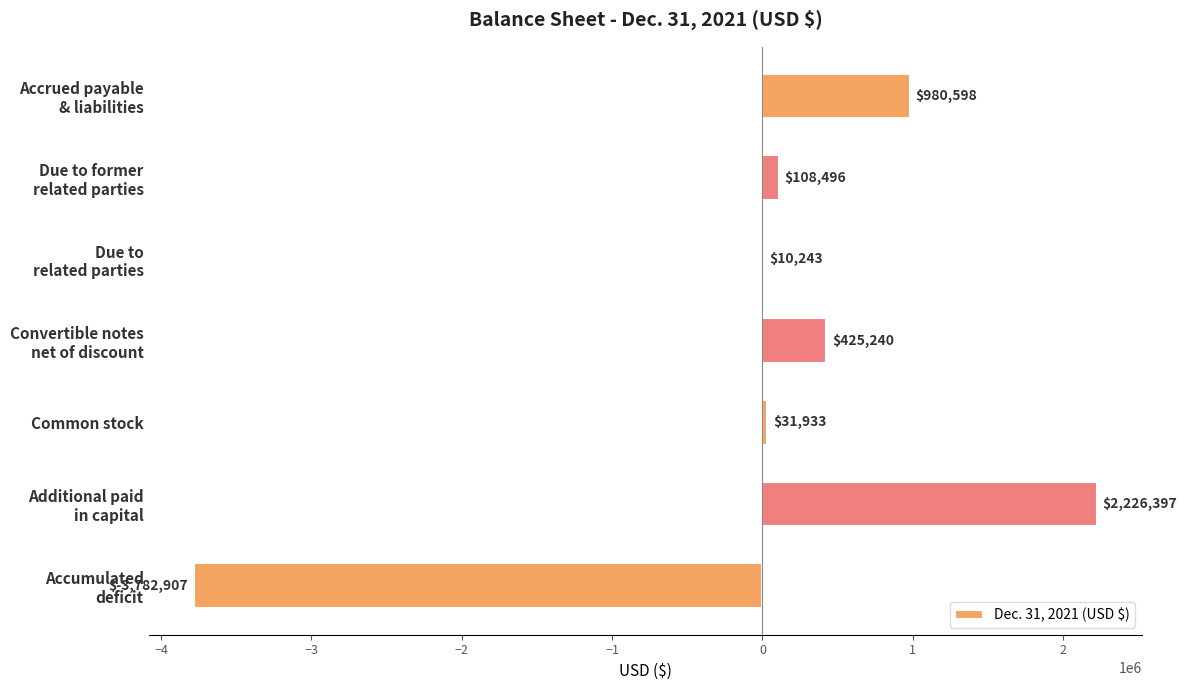

Is it true that the value at Common stock is 31933?

True